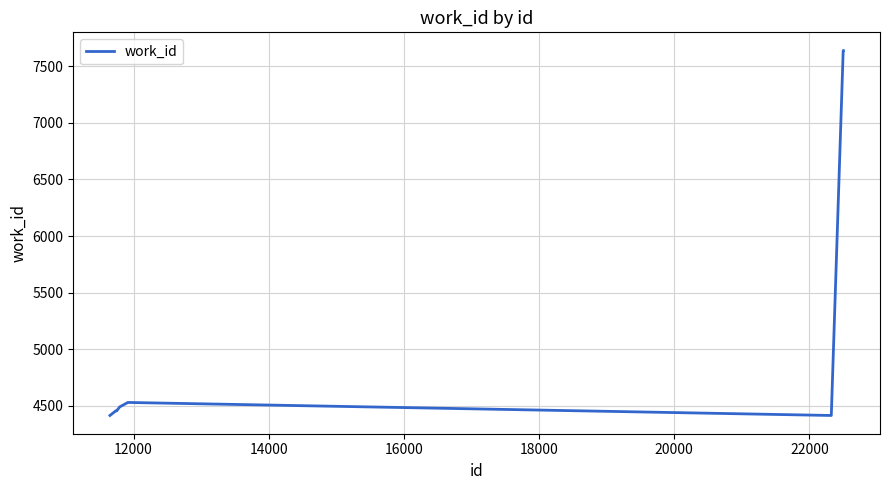

What is the minimum value shown in the chart?

4416